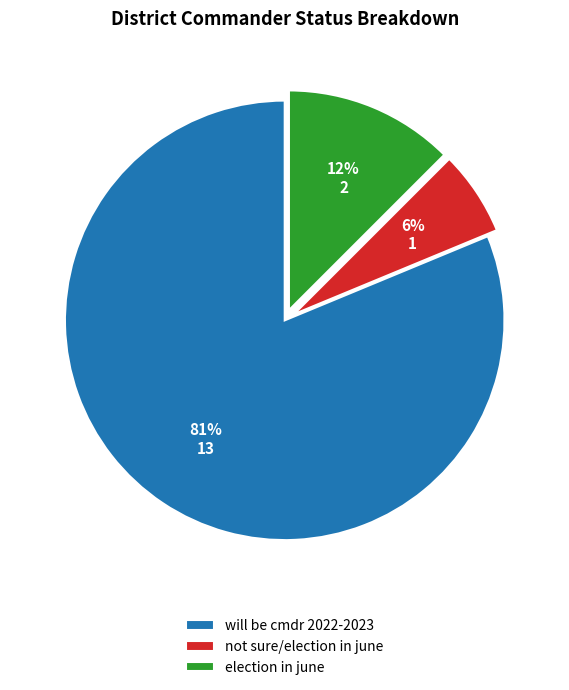

True or false: election in june accounts for 12% of the total.

True